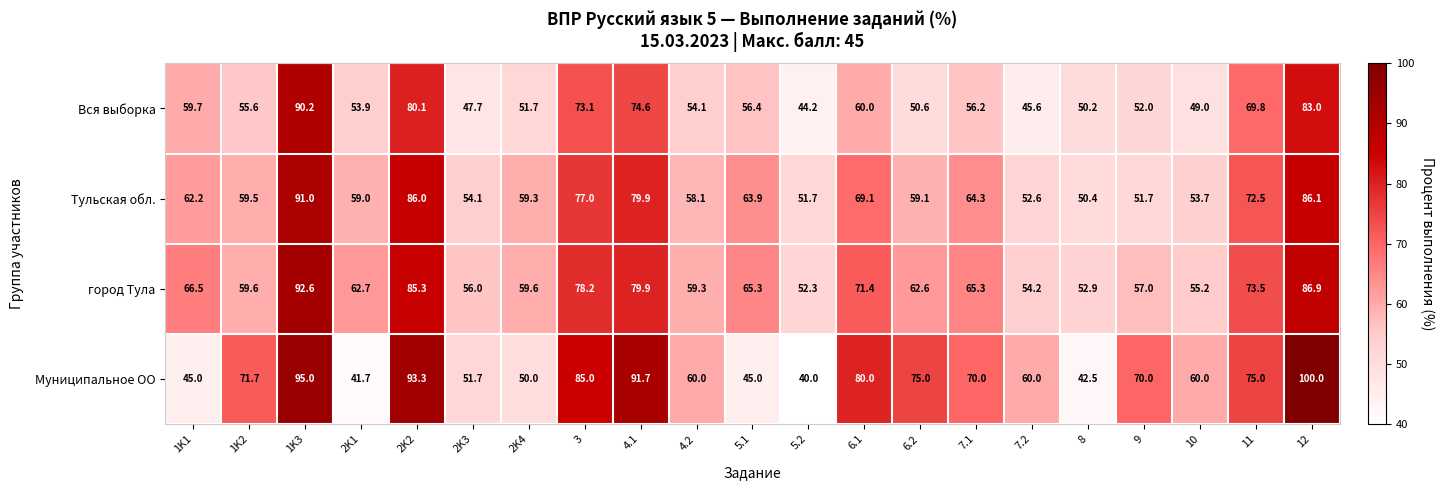

What is the total value across all series at 3?

313.3